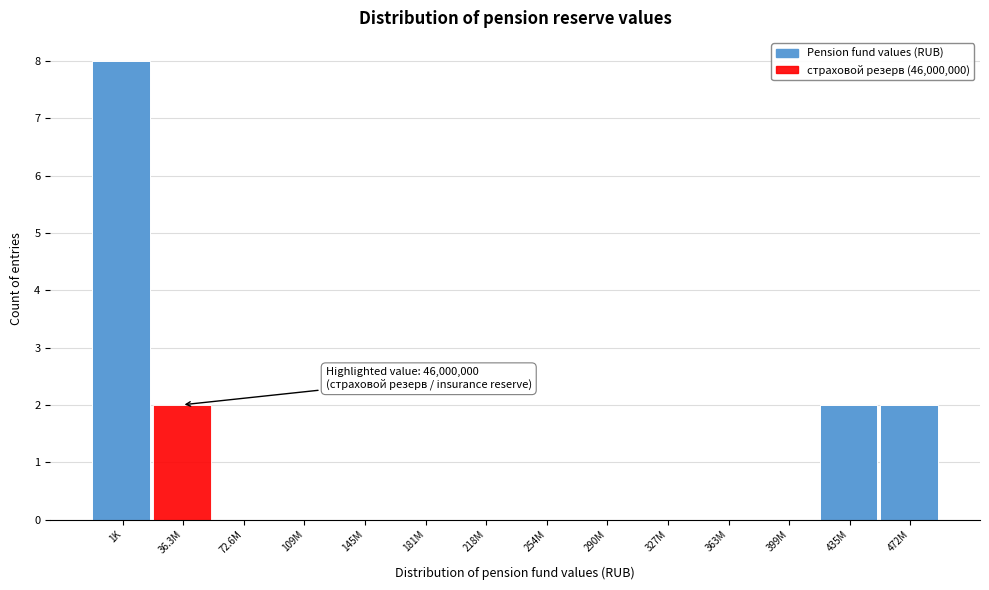

Reading left to right, list all the values displayed in this chart.

1K=8	36.3M=2	72.6M=0	109M=0	145M=0	181M=0	218M=0	254M=0	290M=0	327M=0	363M=0	399M=0	435M=2	472M=2